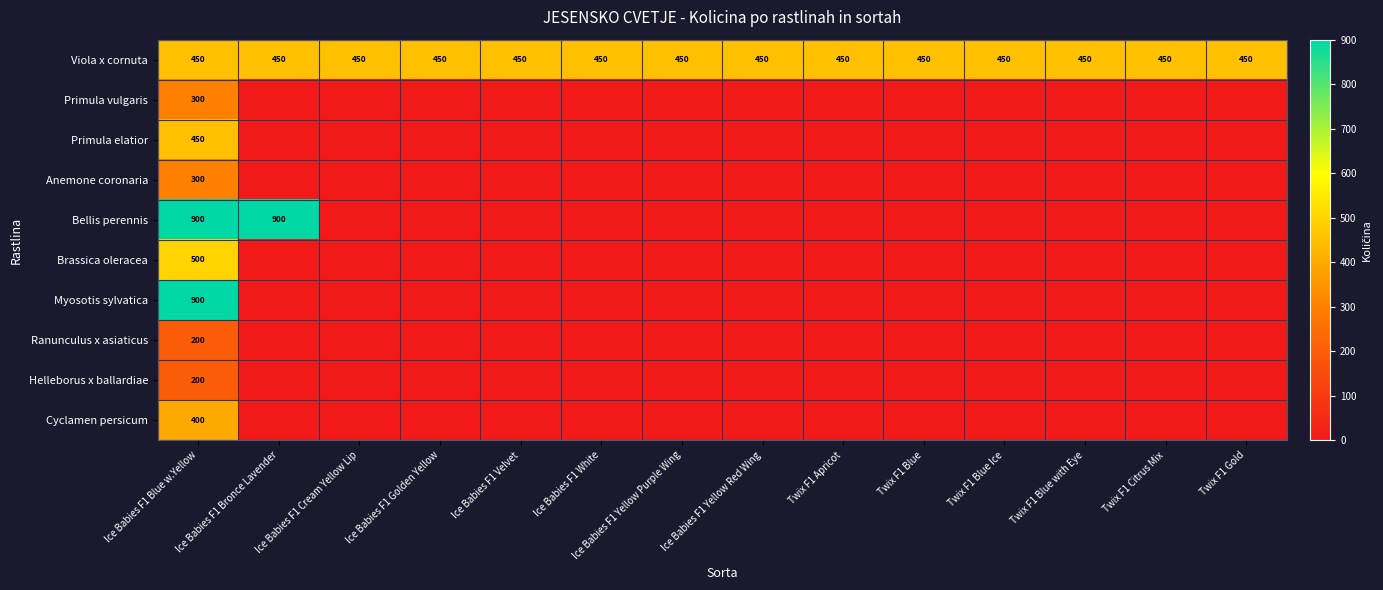

What is the sum of all Primula elatior values?

450